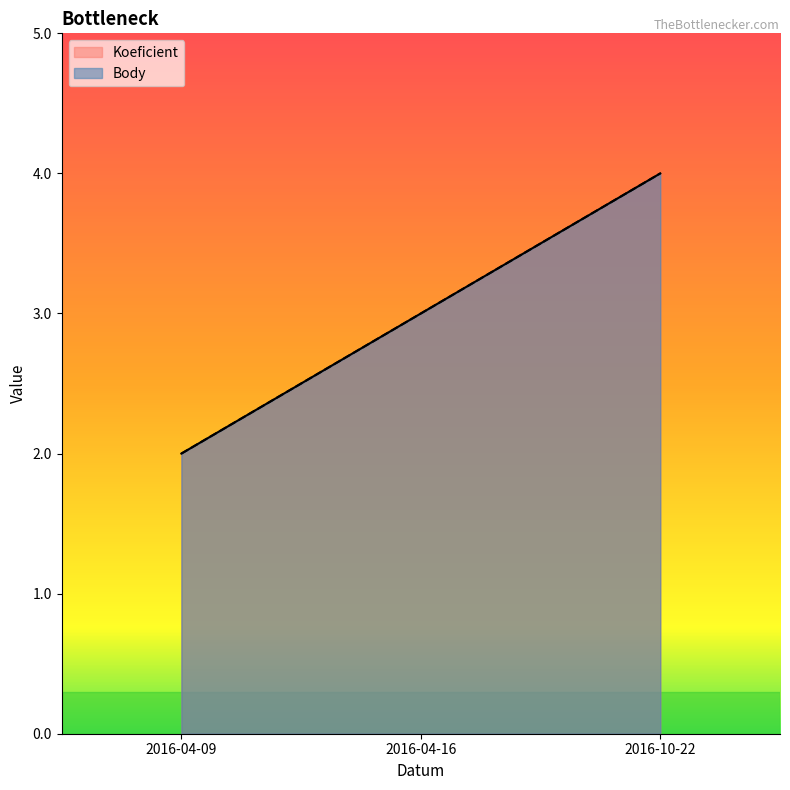

How many distinct data groups are displayed?

2